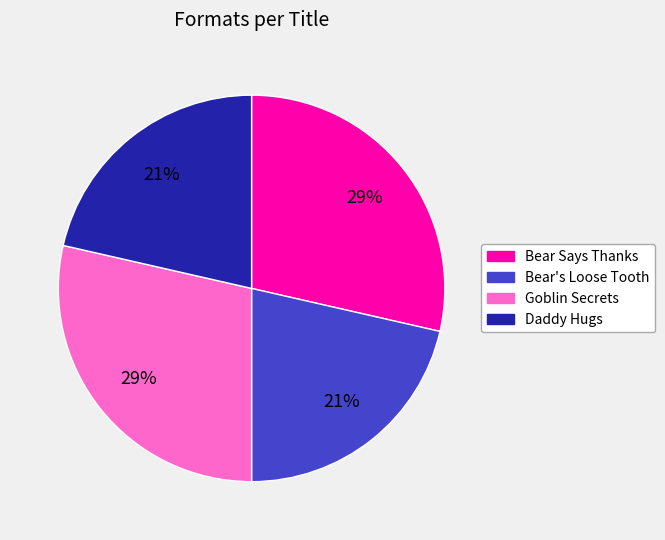

To the nearest percent, what is the average slice percentage?

25%